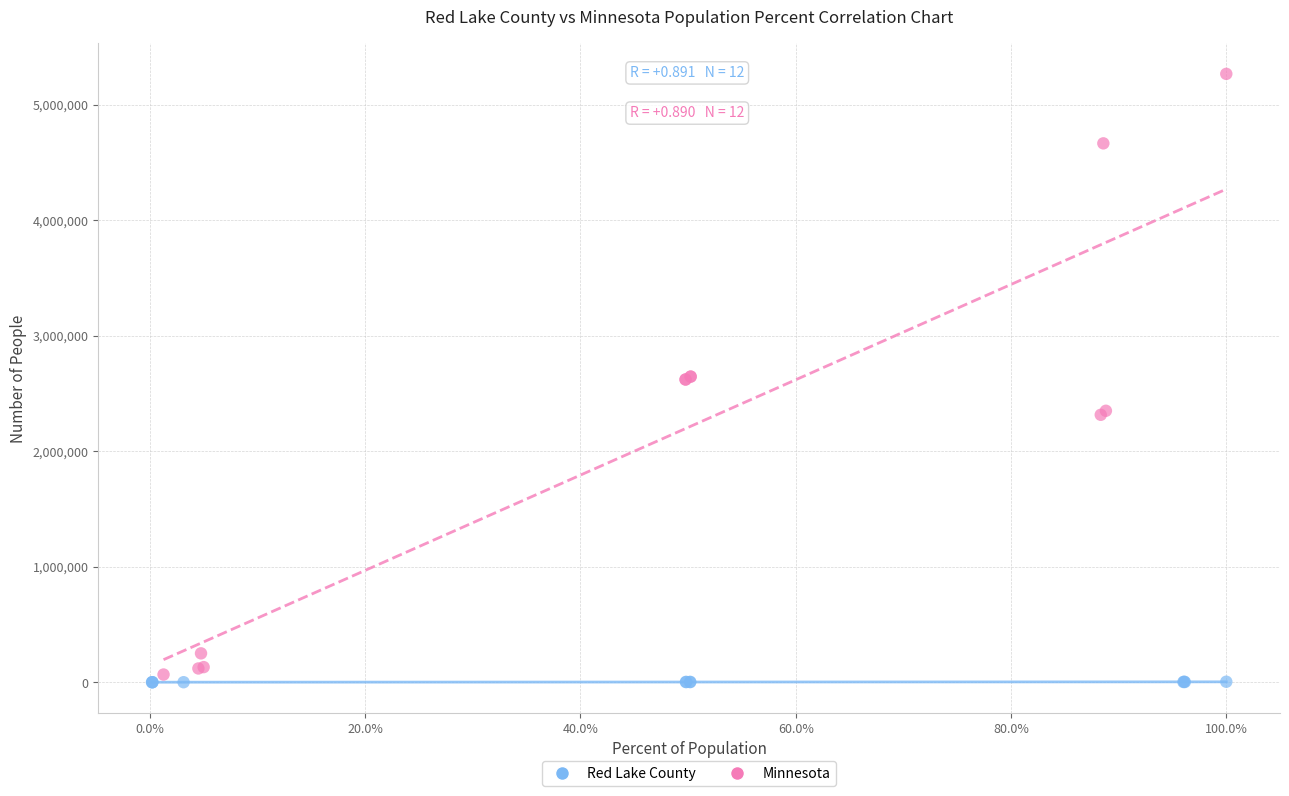

Which series has the widest spread of Y values?

Minnesota